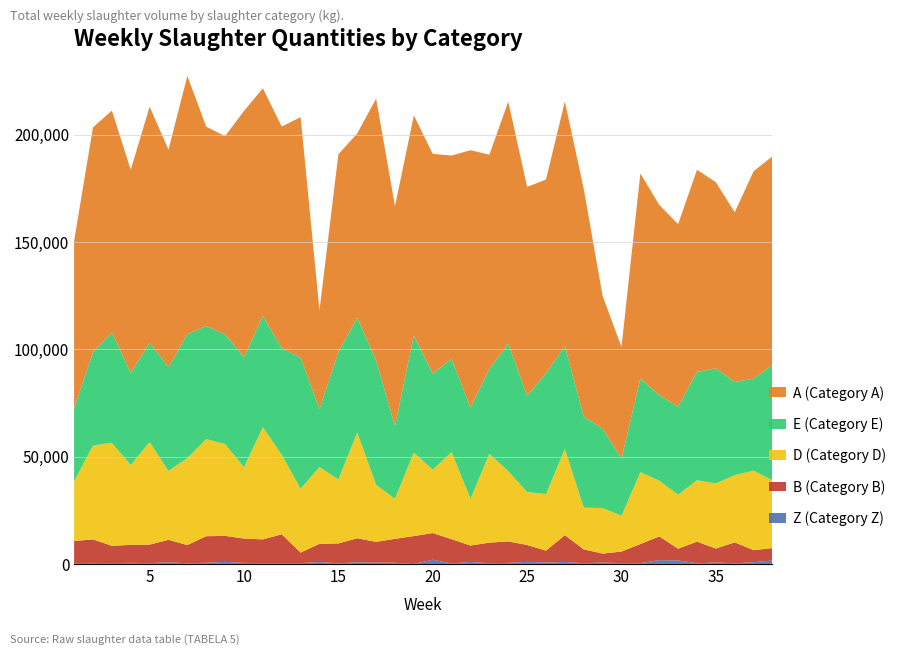

Reading right to left, list all the values displayed in this chart.

Z (Category Z): 38=1579	37=816	36=285	35=680	34=270	33=1640	32=1770	31=350	30=375	29=684	28=327	27=917	26=646	25=956	24=473	23=343	22=916	21=245	20=1960	19=0	18=546	17=607	16=780	15=276	14=892	13=373	12=382	11=378	10=477	9=956	8=538	7=291	6=769	5=362	4=505	3=403	2=470	1=382
B (Category B): 38=5786	37=5603	36=9737	35=6489	34=10087	33=5454	32=11035	31=8904	30=5382	29=4132	28=6431	27=12477	26=5538	25=7874	24=10012	23=9575	22=7636	21=11276	20=12411	19=12970	18=11128	17=9668	16=11153	15=9268	14=8479	13=4912	12=13410	11=11052	10=11340	9=12100	8=12376	7=8488	6=10453	5=8622	4=8388	3=8043	2=10955	1=10292
D (Category D): 38=31553	37=37000	36=31359	35=30286	34=28621	33=25154	32=25982	31=33470	30=16663	29=21220	28=19442	27=40105	26=26315	25=24660	24=32715	23=41409	22=21805	21=40569	20=29537	19=38893	18=18687	17=26556	16=49289	15=29768	14=35749	13=29746	12=37002	11=52252	10=33216	9=42739	8=45223	7=40554	6=32062	5=47766	4=37169	3=47911	2=43732	1=27804
E (Category E): 38=53756	37=42915	36=43350	35=53631	34=50451	33=41032	32=39838	31=43601	30=26580	29=36922	28=42461	27=47911	26=56379	25=44820	24=59414	23=39556	22=42360	21=43465	20=44680	19=54513	18=33929	17=57814	16=53530	15=59307	14=27062	13=61040	12=49673	11=51831	10=51273	9=51053	8=52648	7=57647	6=48362	5=46264	4=42910	3=51453	2=43450	1=34039
A (Category A): 38=97199	37=96579	36=79054	35=86713	34=94132	33=84969	32=88614	31=95523	30=52079	29=61842	28=106033	27=113974	26=90165	25=97268	24=112711	23=99711	22=119985	21=94656	20=102394	19=102503	18=102372	17=122067	16=85761	15=92174	14=45922	13=112033	12=103210	11=106033	10=114644	9=92450	8=92829	7=120340	6=101287	5=109952	4=94579	3=103314	2=104723	1=77946